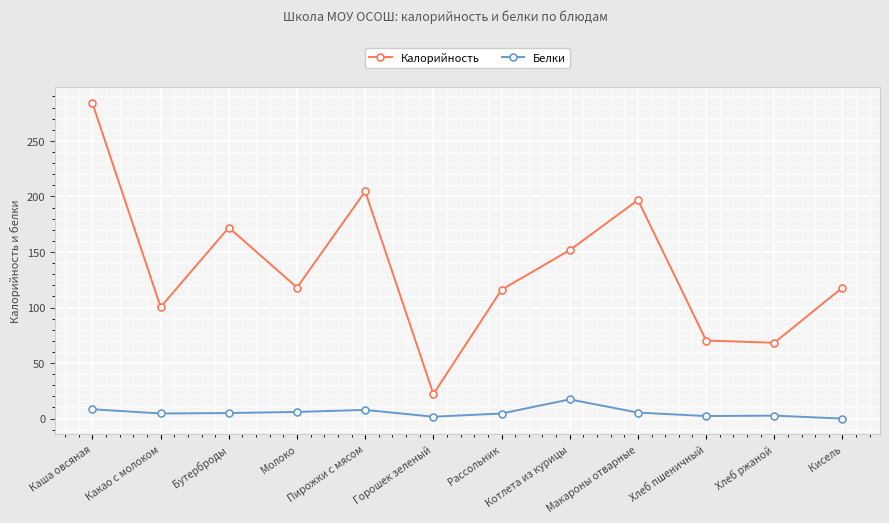

The value of Калорийность at Кисель is 199.8. True or false?

False